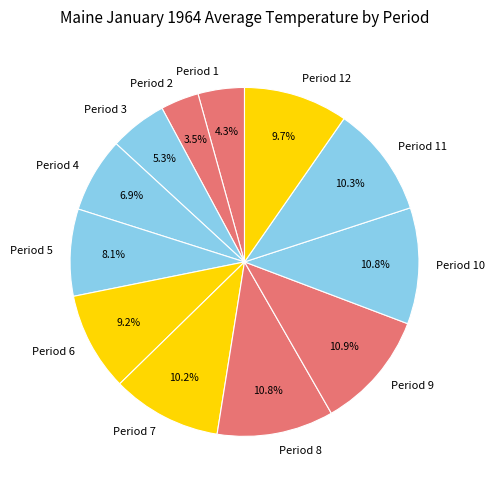

To the nearest percent, what is the difference between the Period 12 and Period 2 slice percentages?

6%